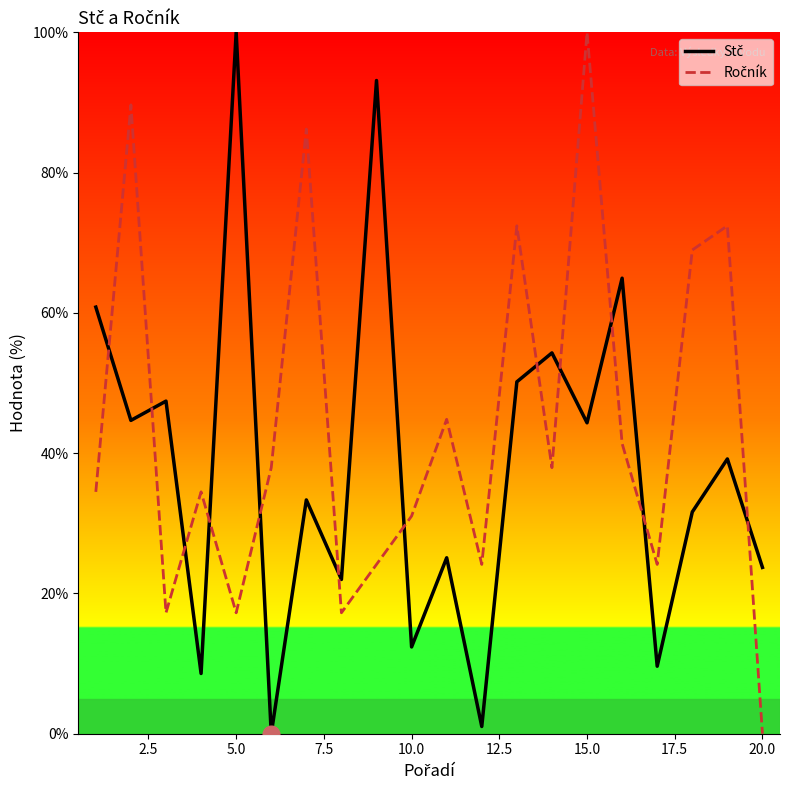

What is the value of the Stč point at the 5th from the left?

100.0